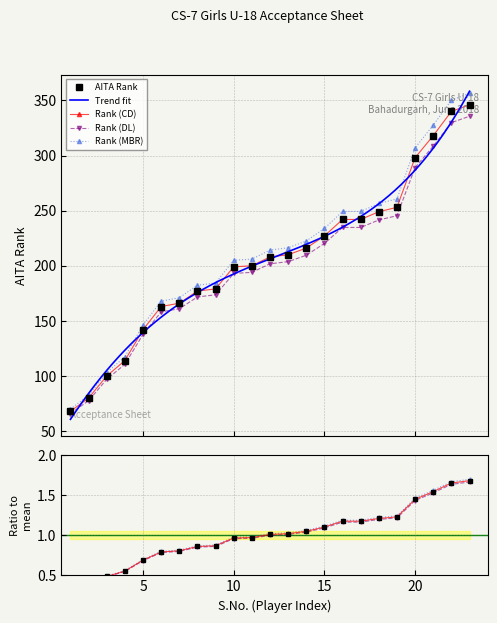

How many values are below 208?

11